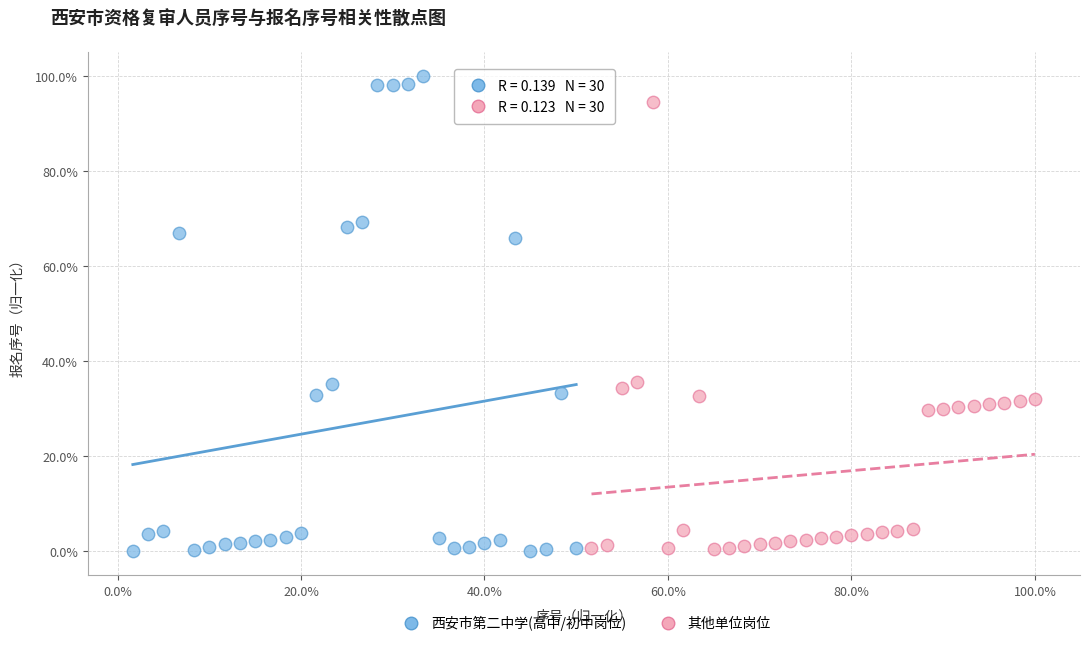

Which series reaches the maximum Y coordinate?

西安市第二中学(高中/初中岗位)